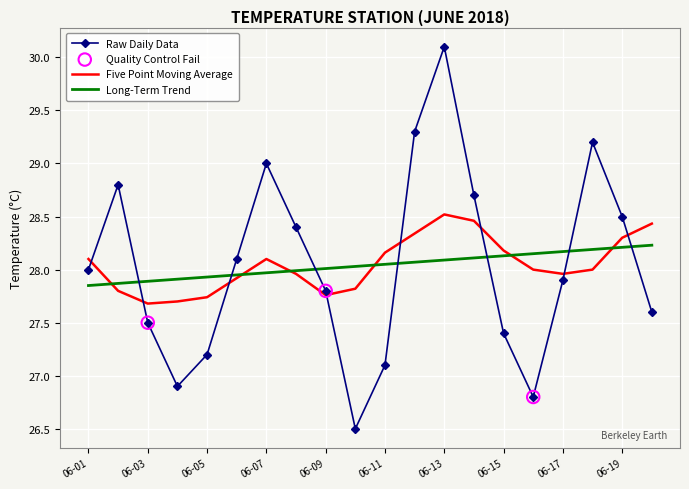

Which series has the largest range (max minus min)?

Raw Daily Data